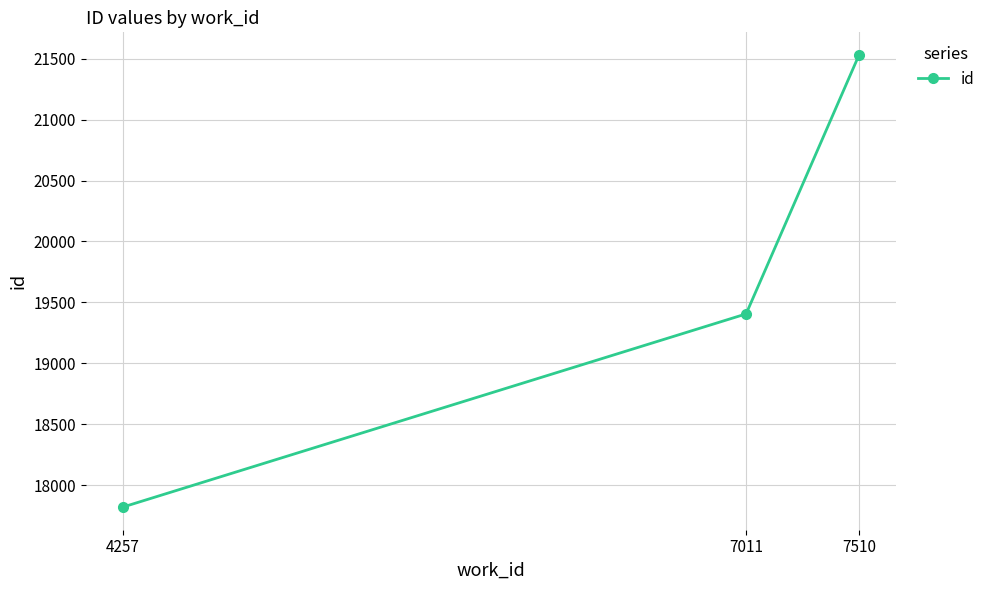

Does the chart have visible grid lines?

Yes